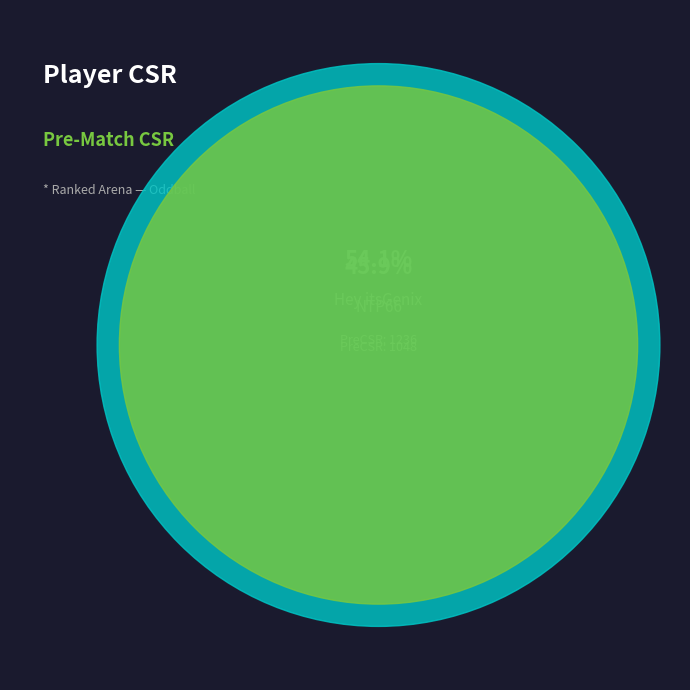

Which slice is the largest?

Hey itsGenix